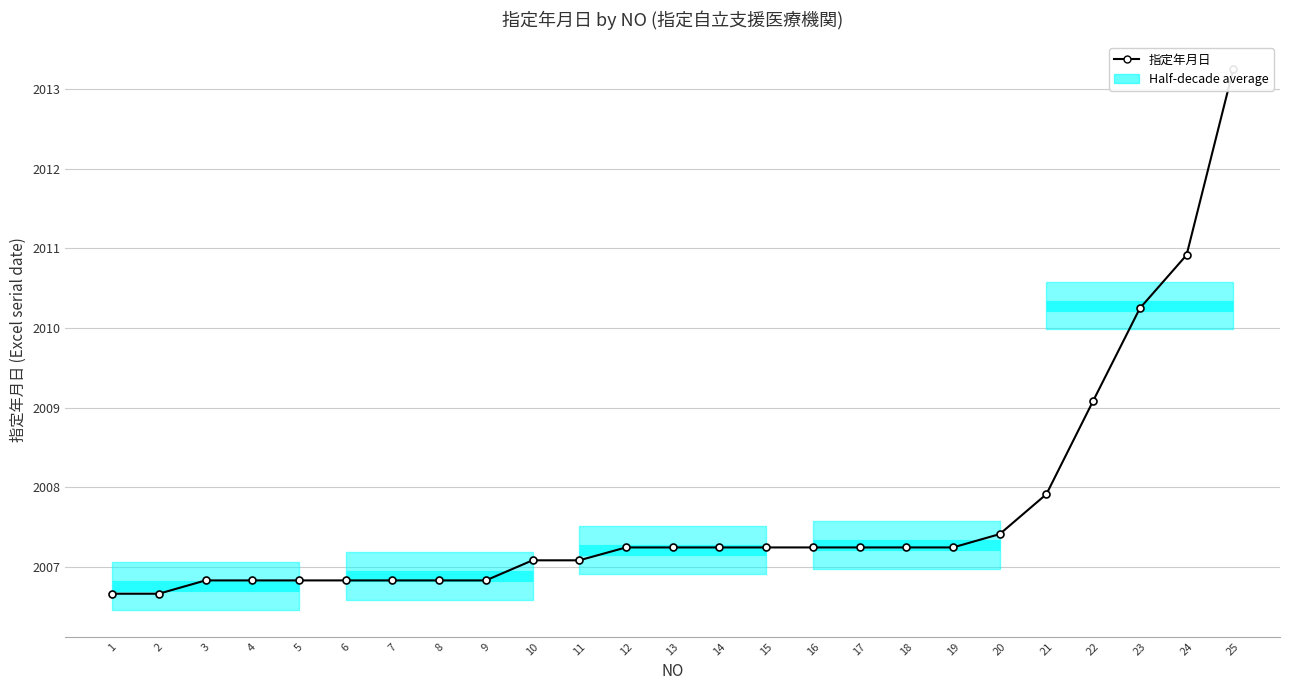

Reading right to left, what are all the values shown in this chart?

2013.2	2010.9	2010.2	2009.1	2007.9	2007.4	2007.2	2007.2	2007.2	2007.2	2007.2	2007.2	2007.2	2007.2	2007.1	2007.1	2006.8	2006.8	2006.8	2006.8	2006.8	2006.8	2006.8	2006.7	2006.7